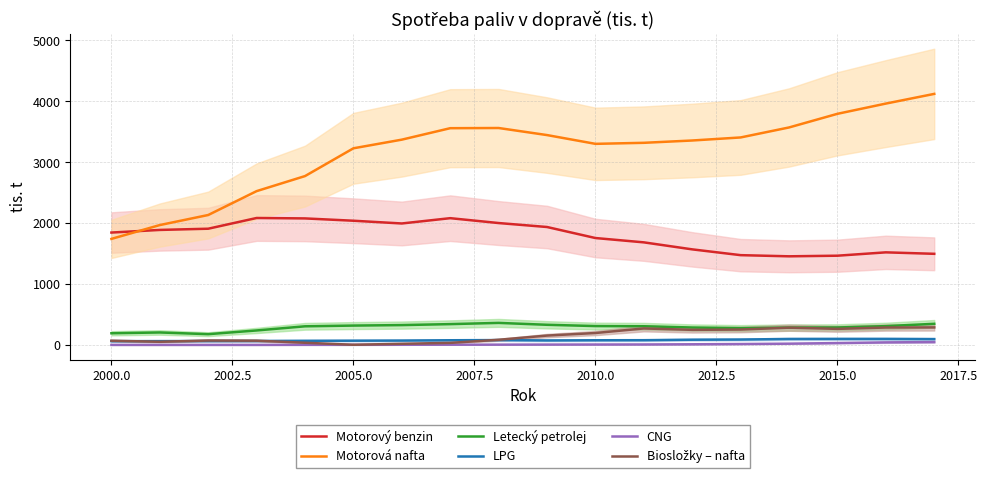

True or false: Letecký petrolej and Motorový benzin cross at least once.

False